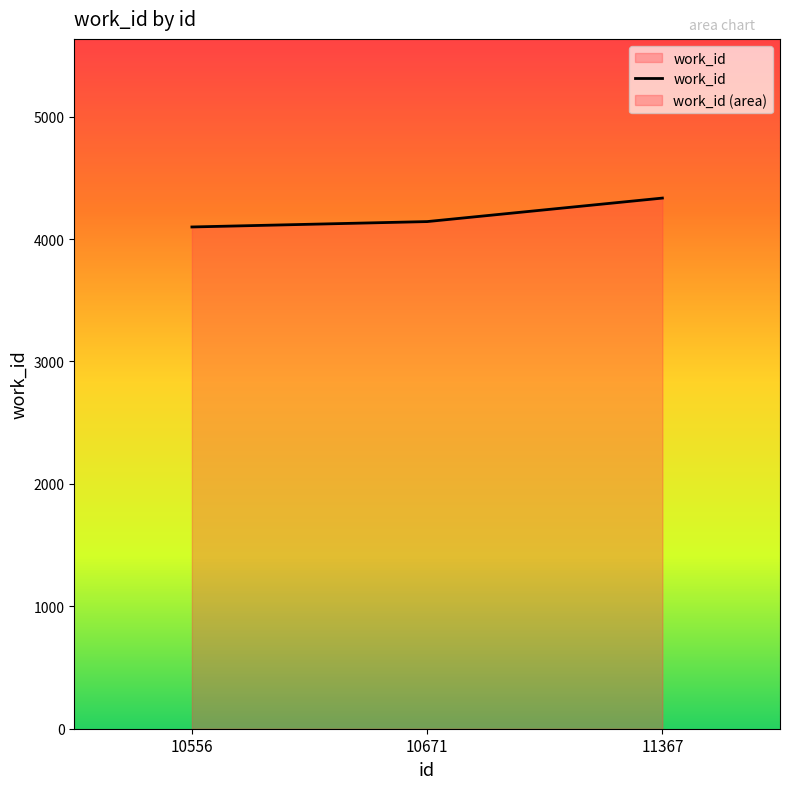

Count the number of values greater than 4143.

1